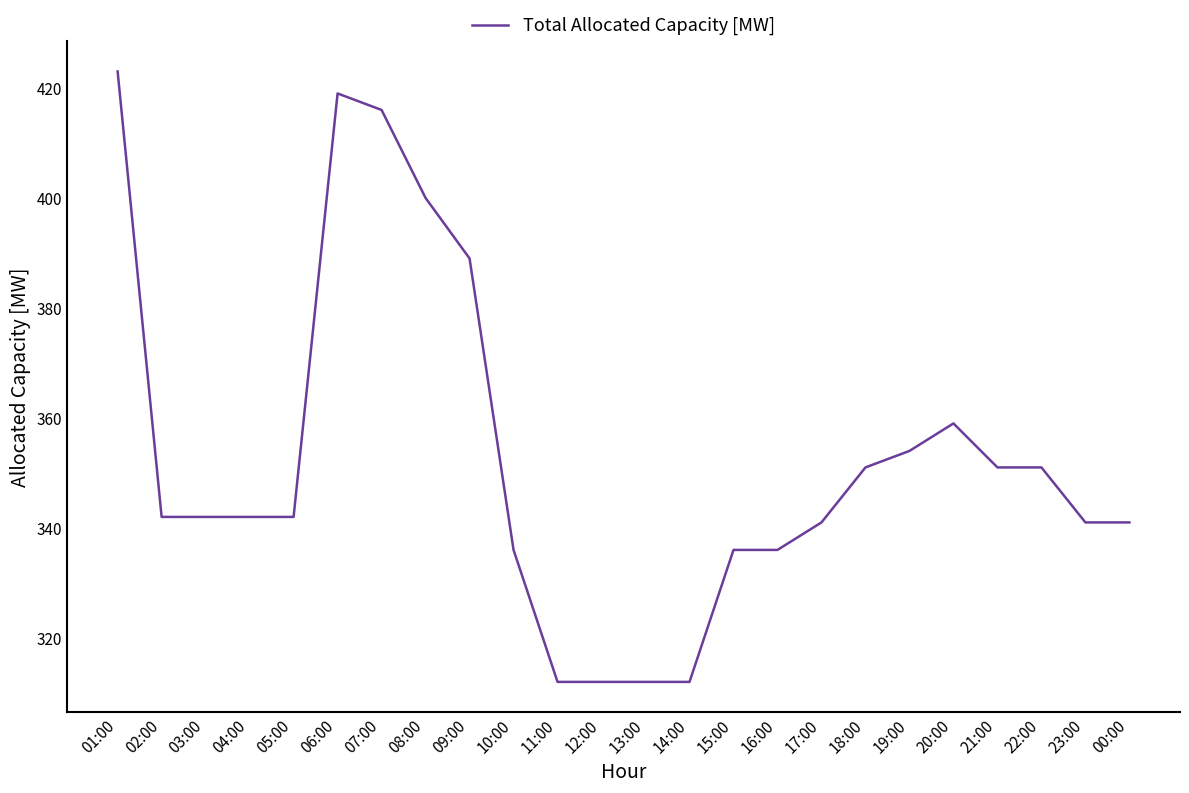

At which category does the chart reach its peak across all series?

01:00